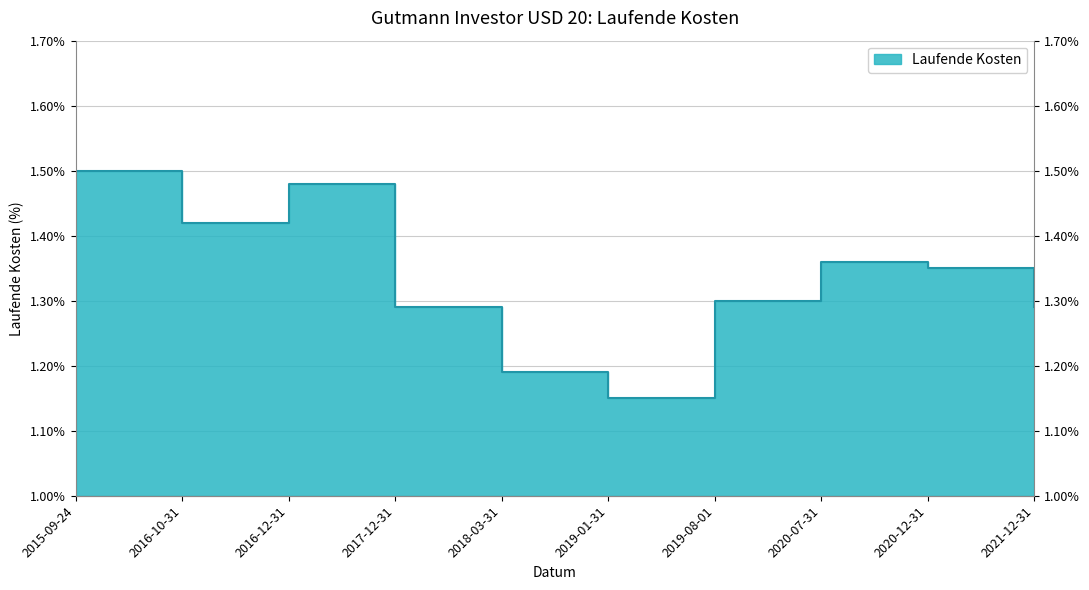

List the labels in order of value, largest first.

2015-09-24, 2016-12-31, 2016-10-31, 2020-07-31, 2020-12-31, 2019-08-01, 2017-12-31, 2021-12-31, 2018-03-31, 2019-01-31